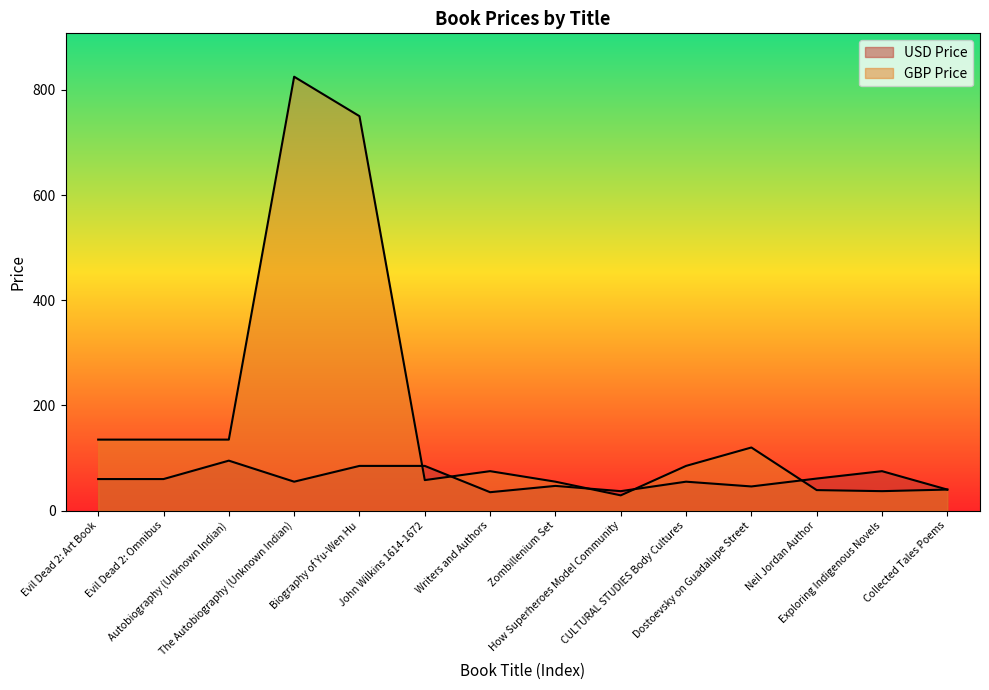

How many values in the GBP Price series are below 85?

7